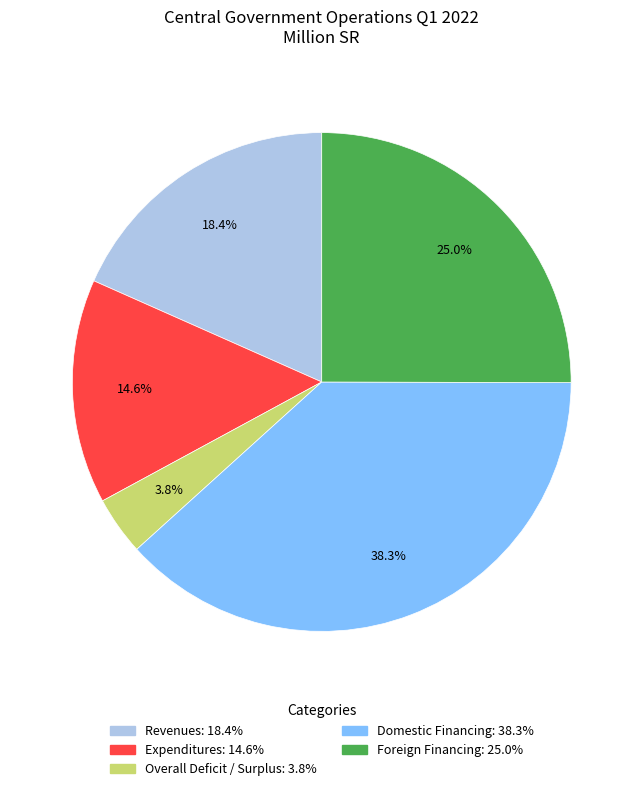

What percentage is NOT represented by Revenues?

81.6%